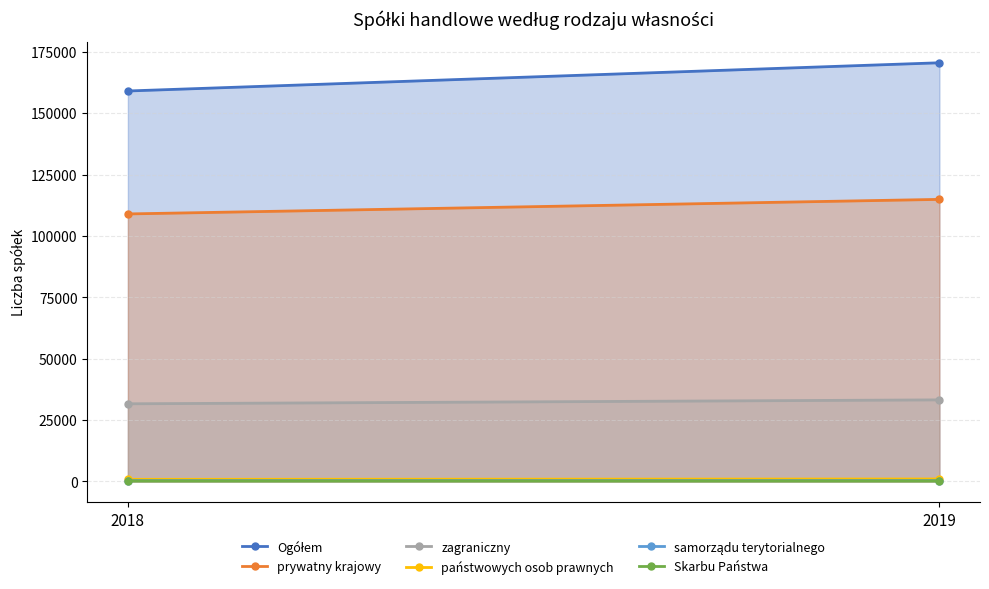

What is the average value of the państwowych osob prawnych series?

921